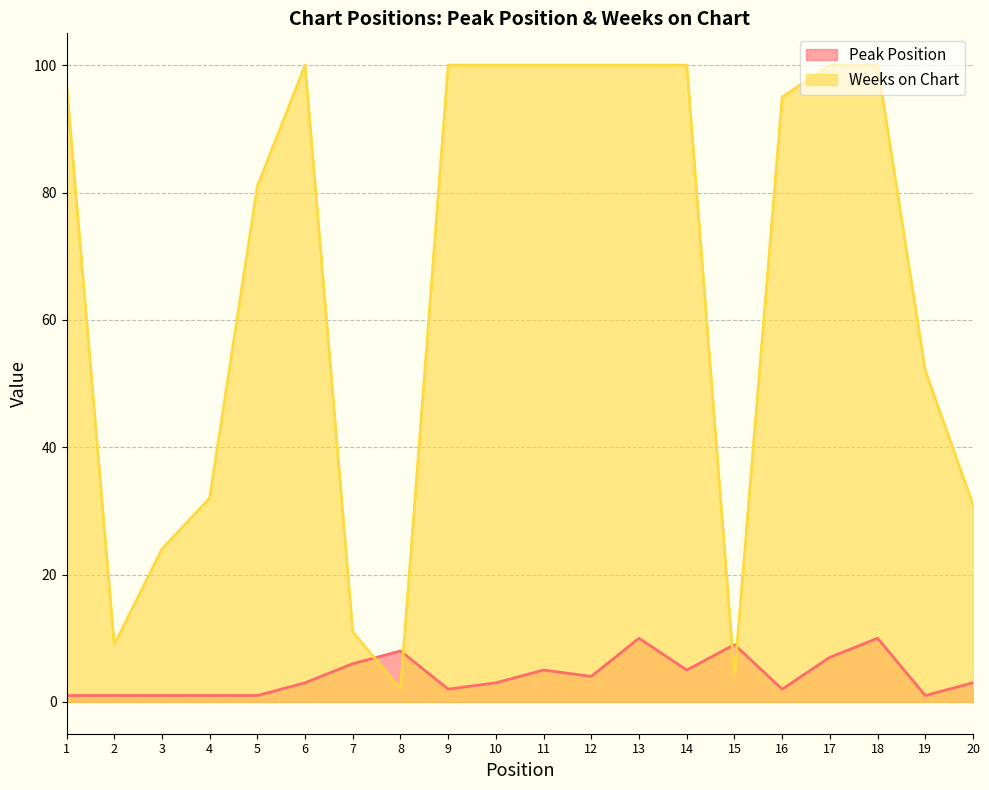

How many lines are shown in the chart?

2